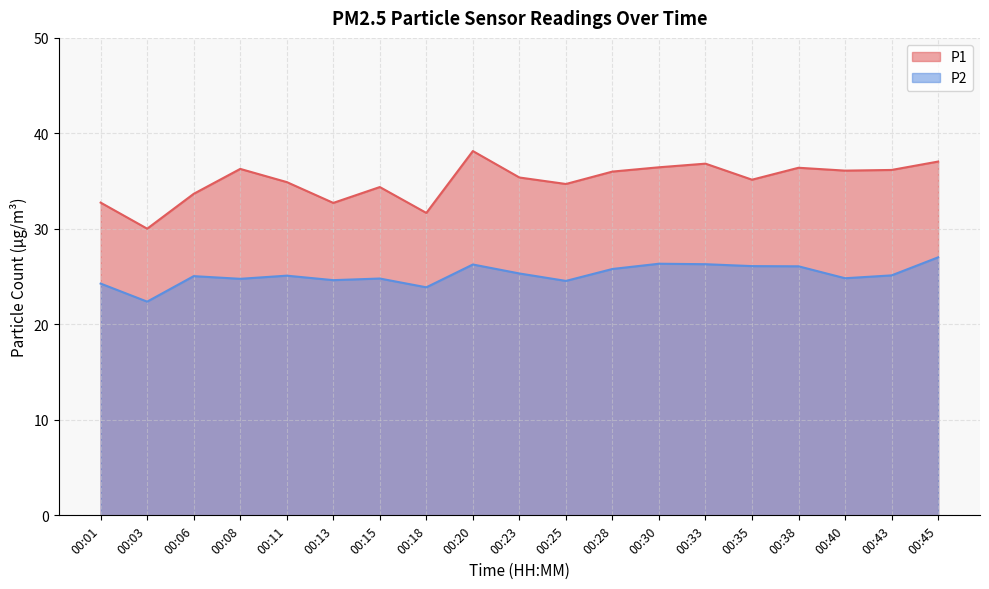

Reading left to right, transcribe all the data shown in this chart.

P1: 32.8	30.0	33.7	36.3	34.9	32.7	34.4	31.7	38.1	35.4	34.7	36.0	36.5	36.8	35.1	36.4	36.1	36.2	37.0
P2: 24.3	22.4	25.1	24.8	25.1	24.6	24.8	23.9	26.3	25.3	24.6	25.8	26.4	26.3	26.1	26.1	24.8	25.1	27.0